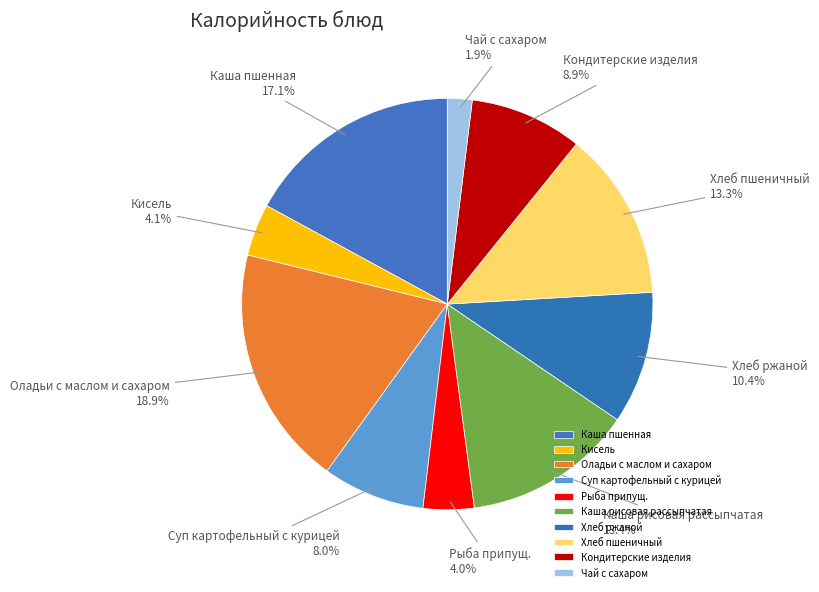

To the nearest percent, what is the difference between the Хлеб ржаной and Чай с сахаром slice percentages?

8%